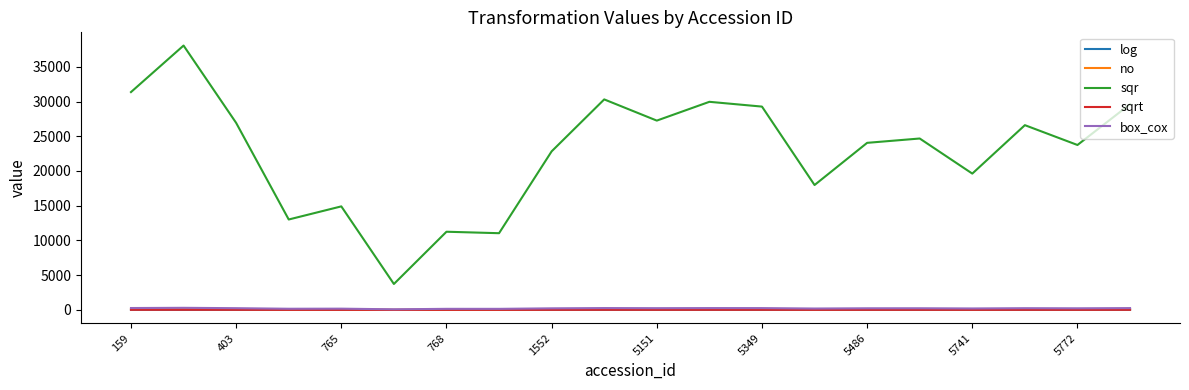

Which series has the widest spread of values?

sqr